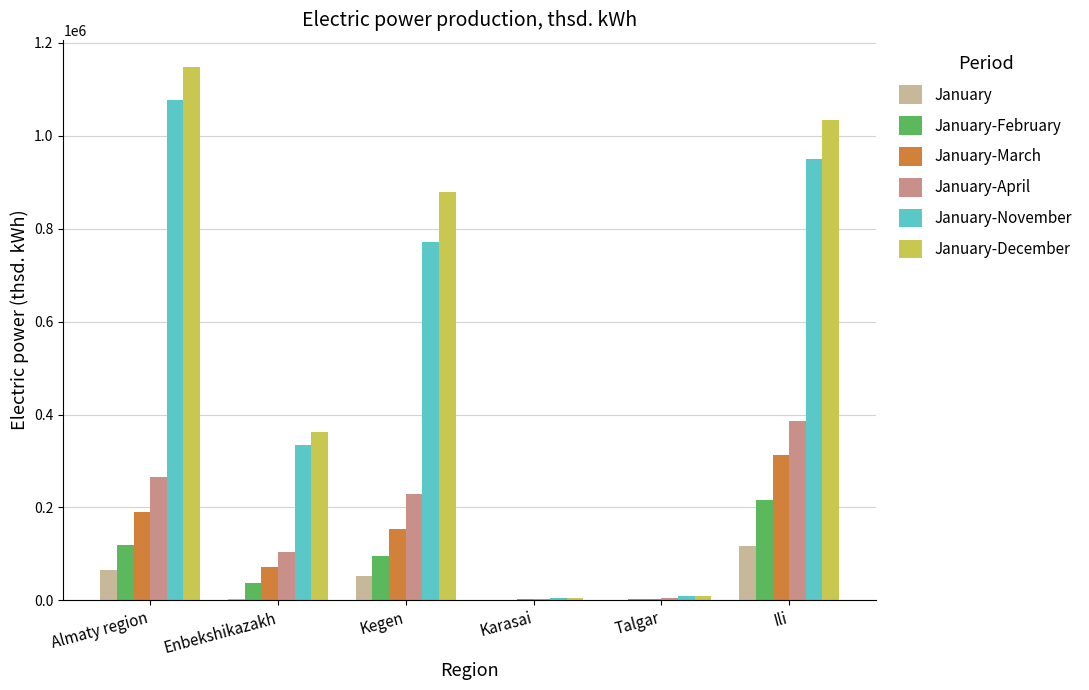

Is the value of January-December at Kegen greater than the value of January-November at Kegen?

Yes